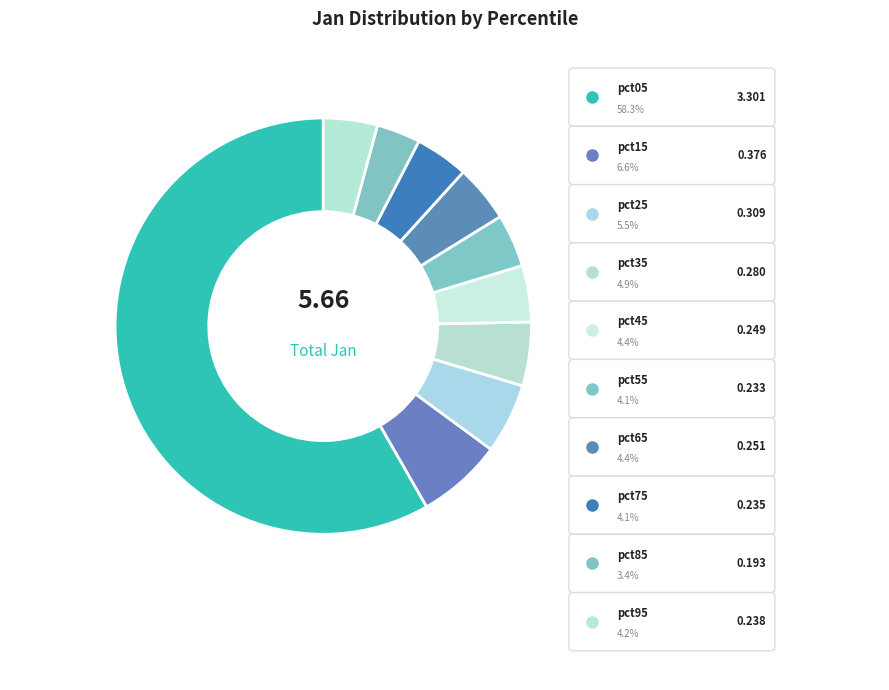

The pct75 slice represents 15% of the pie. True or false?

False